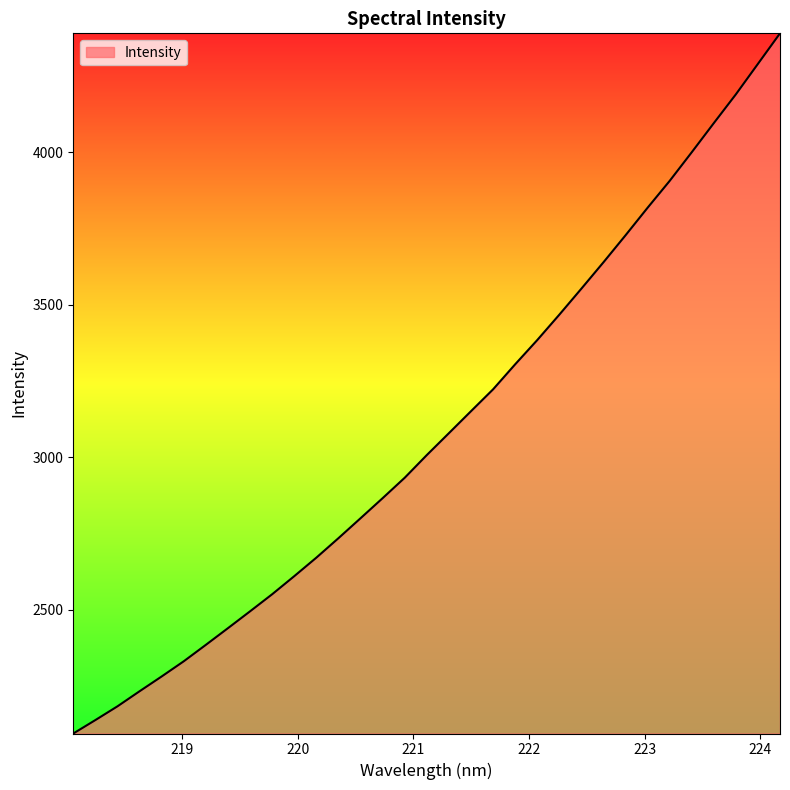

How many series are shown in this chart?

1